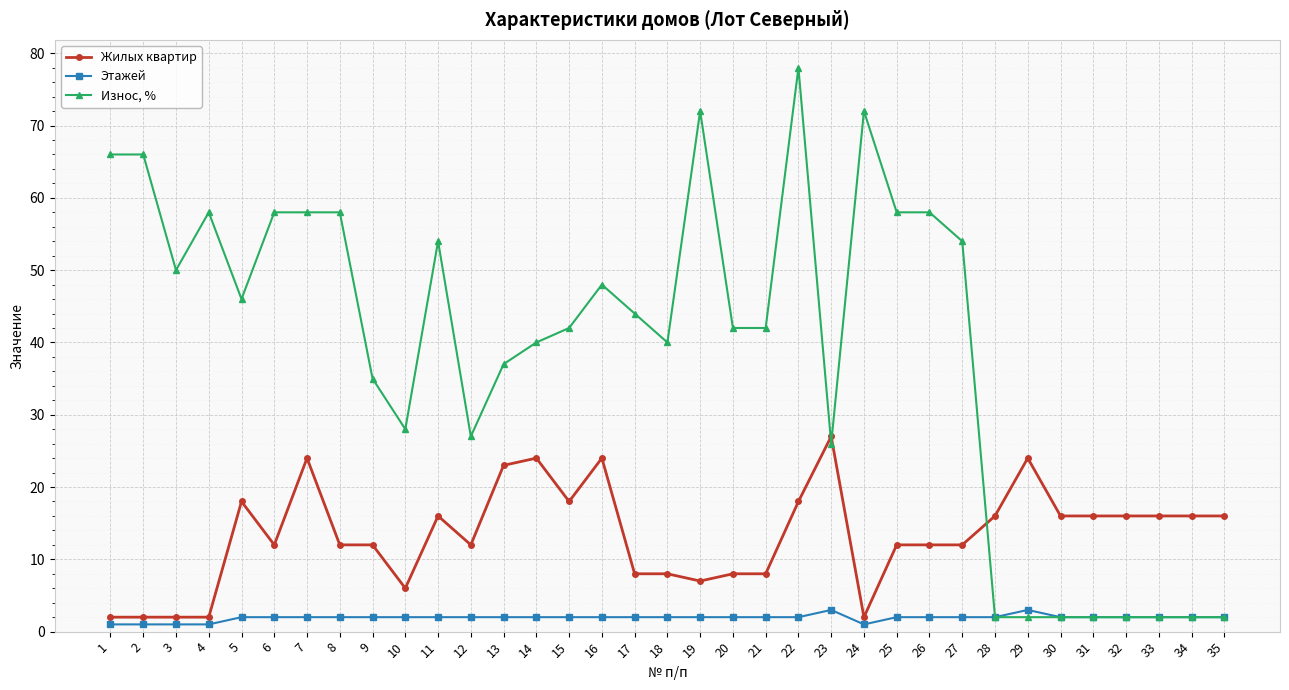

At which label does Жилых квартир first exceed 12?

5